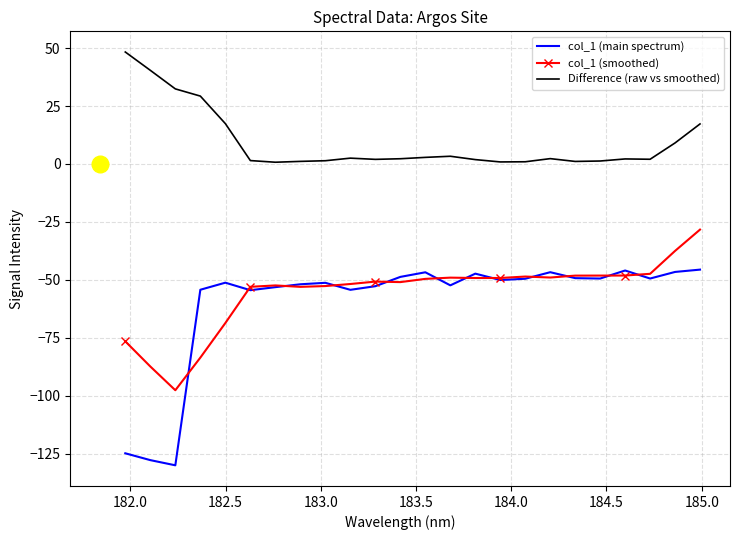

Which series has the widest spread of values?

col_1 (main spectrum)